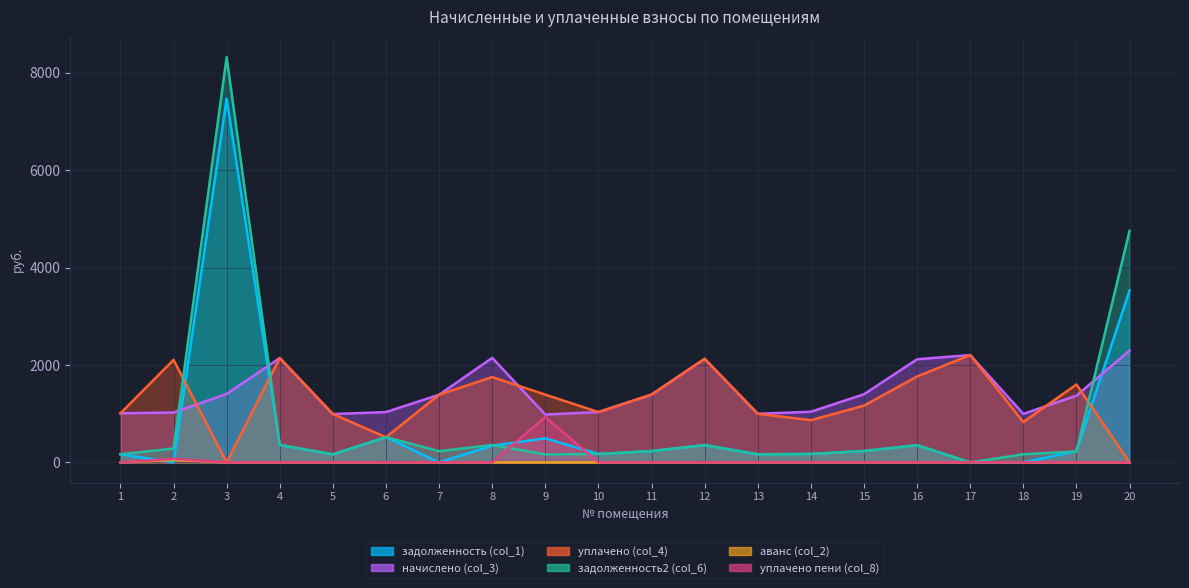

What is the highest value of the задолженность2 (col_6) series?

8323.1